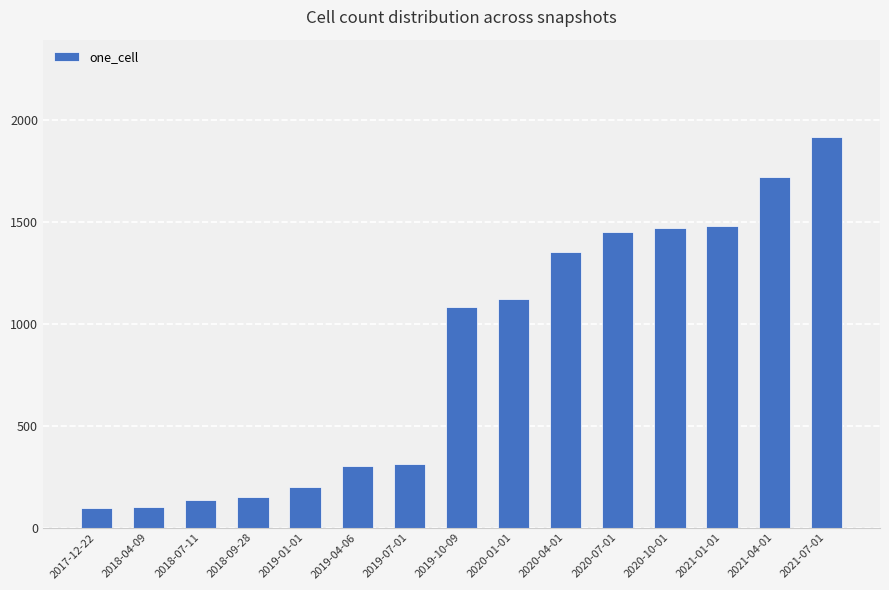

Which has a higher value, 2017-12-22 or 2021-07-01?

2021-07-01